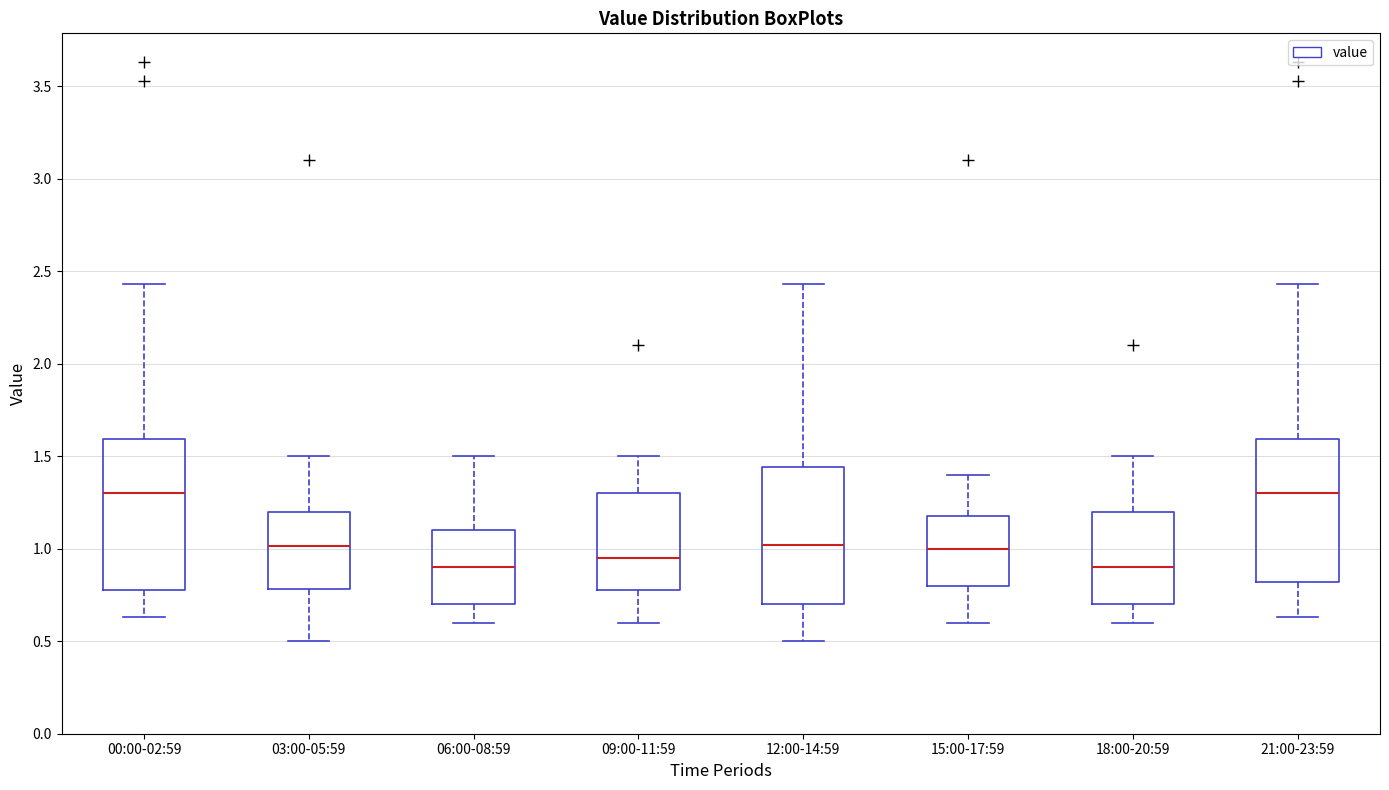

Reading left to right, transcribe this box plot: for each box, give where its median line is, the range the box spans, and where its two whiskers end, as read against the y-axis. The values are not printed on the chart, so give them approximately, as read against the axis.

00:00-02:59: median 1.30, box 0.80 to 1.60, whiskers 0.65 to 2.45
03:00-05:59: median 1.00, box 0.80 to 1.20, whiskers 0.50 to 1.50
06:00-08:59: median 0.90, box 0.70 to 1.10, whiskers 0.60 to 1.50
09:00-11:59: median 0.95, box 0.80 to 1.30, whiskers 0.60 to 1.50
12:00-14:59: median 1.00, box 0.70 to 1.45, whiskers 0.50 to 2.45
15:00-17:59: median 1.00, box 0.80 to 1.20, whiskers 0.60 to 1.40
18:00-20:59: median 0.90, box 0.70 to 1.20, whiskers 0.60 to 1.50
21:00-23:59: median 1.30, box 0.80 to 1.60, whiskers 0.65 to 2.45